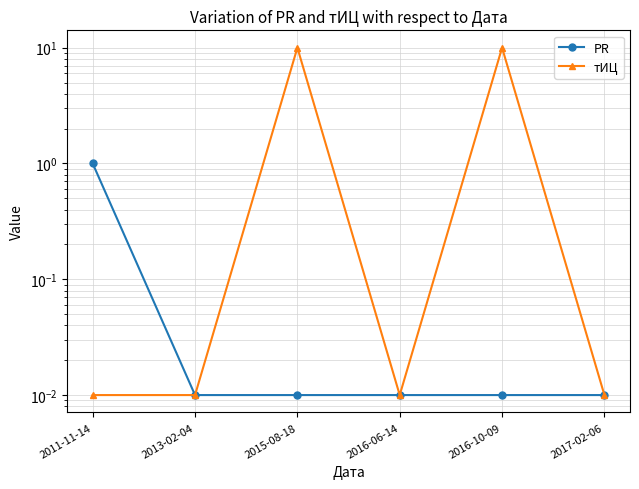

Does the chart display data point markers on the line(s)?

Yes